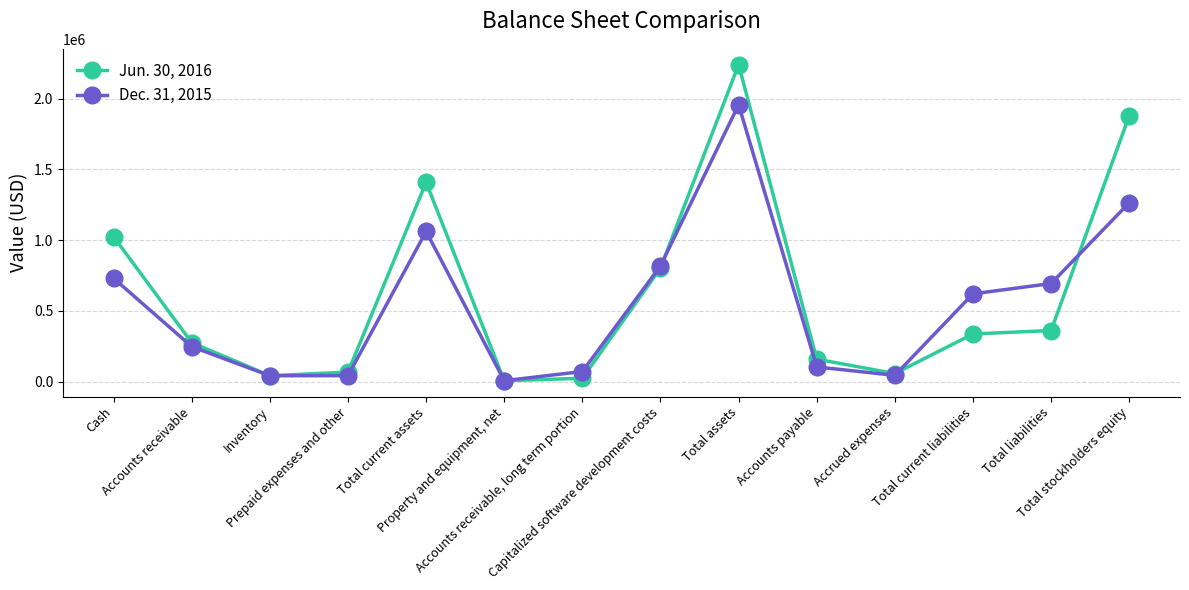

True or false: Dec. 31, 2015 has more than 0 points higher than both neighbors.

True